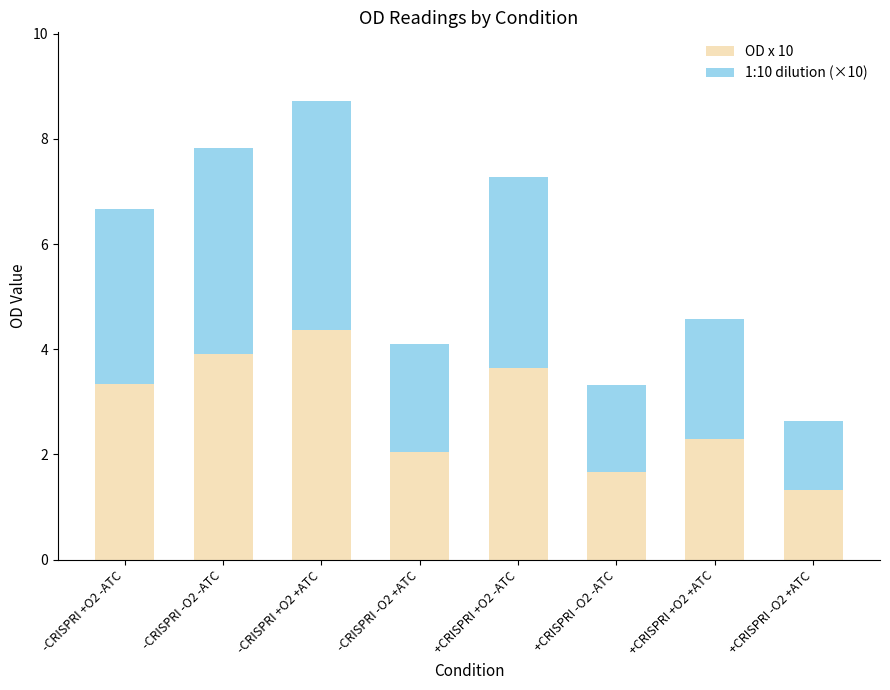

What is the difference between the OD x 10 values at +CRISPRI -O2 +ATC and -CRISPRI +O2 -ATC?

2.0